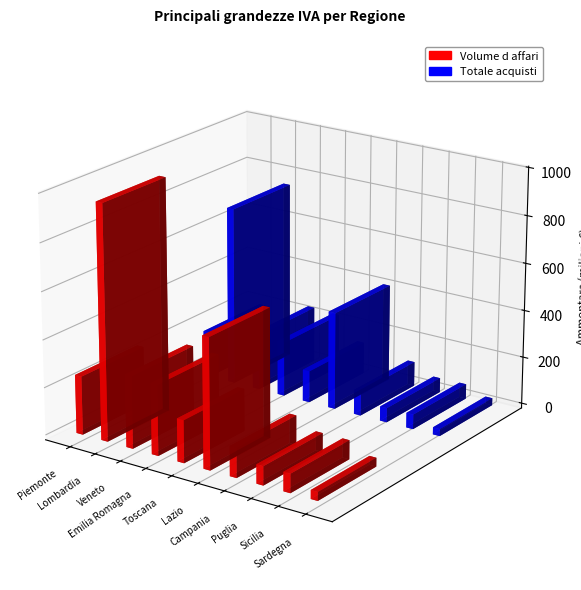

Rank the series by their maximum value, from lowest to highest.

Totale acquisti, Volume d affari